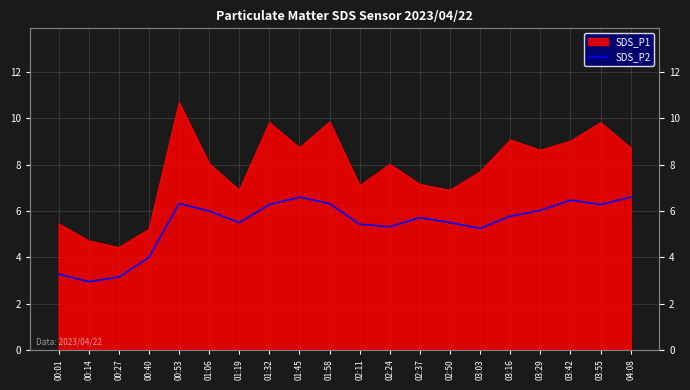

How many data points does each series have?

20